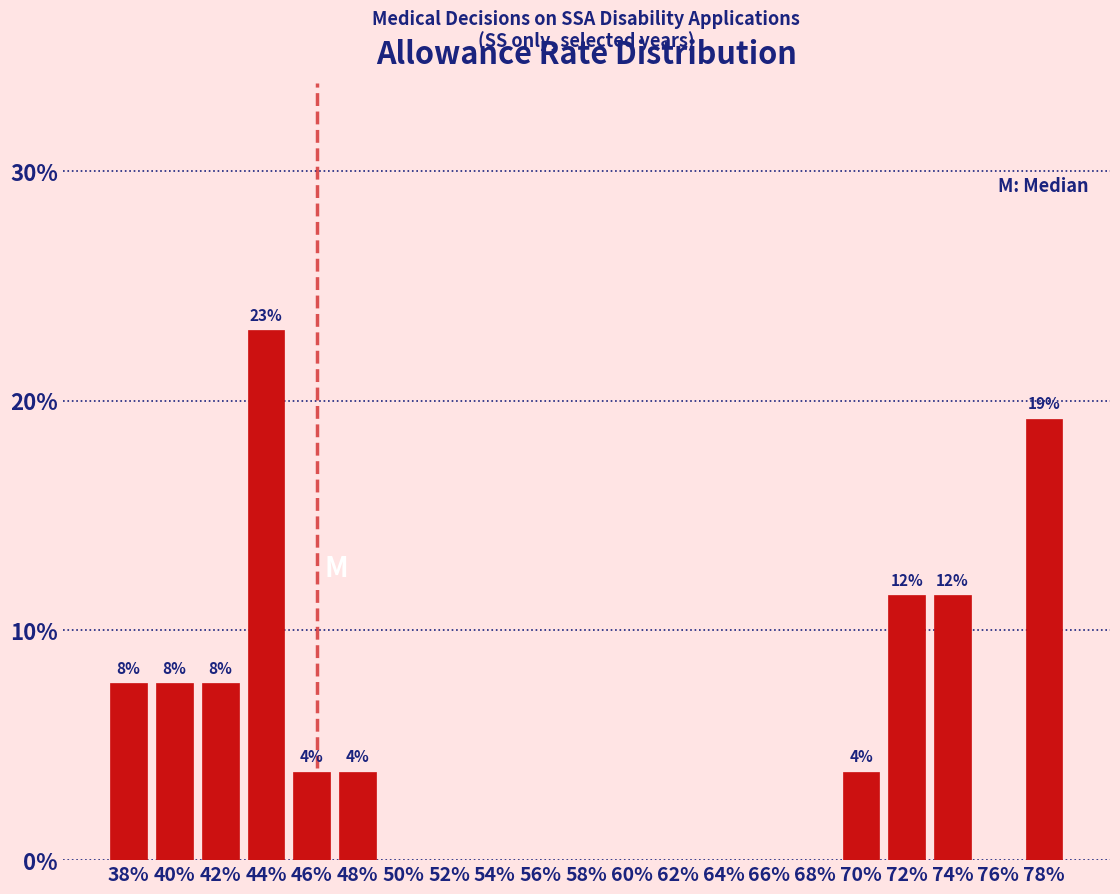

Reading left to right, list all the values displayed in this chart.

38%=7.7	40%=7.7	42%=7.7	44%=23.1	46%=3.8	48%=3.8	50%=0.0	52%=0.0	54%=0.0	56%=0.0	58%=0.0	60%=0.0	62%=0.0	64%=0.0	66%=0.0	68%=0.0	70%=3.8	72%=11.5	74%=11.5	76%=0.0	78%=19.2